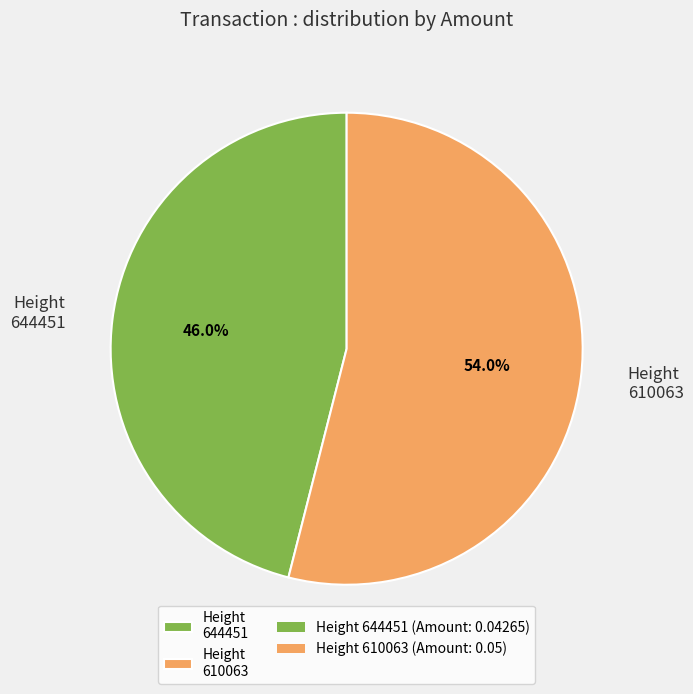

Rank the categories by value from lowest to highest.

Height 644451, Height 610063